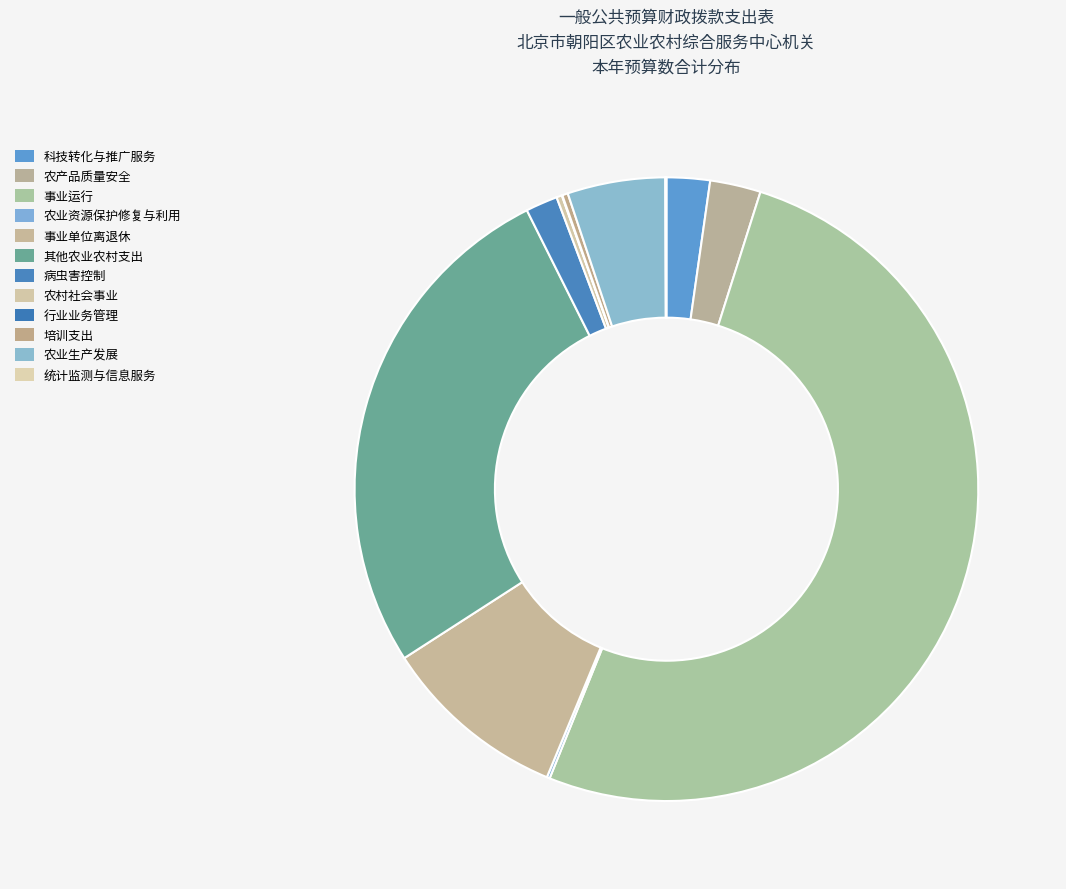

What is the total percentage of 农产品质量安全 and 科技转化与推广服务?

4.9%